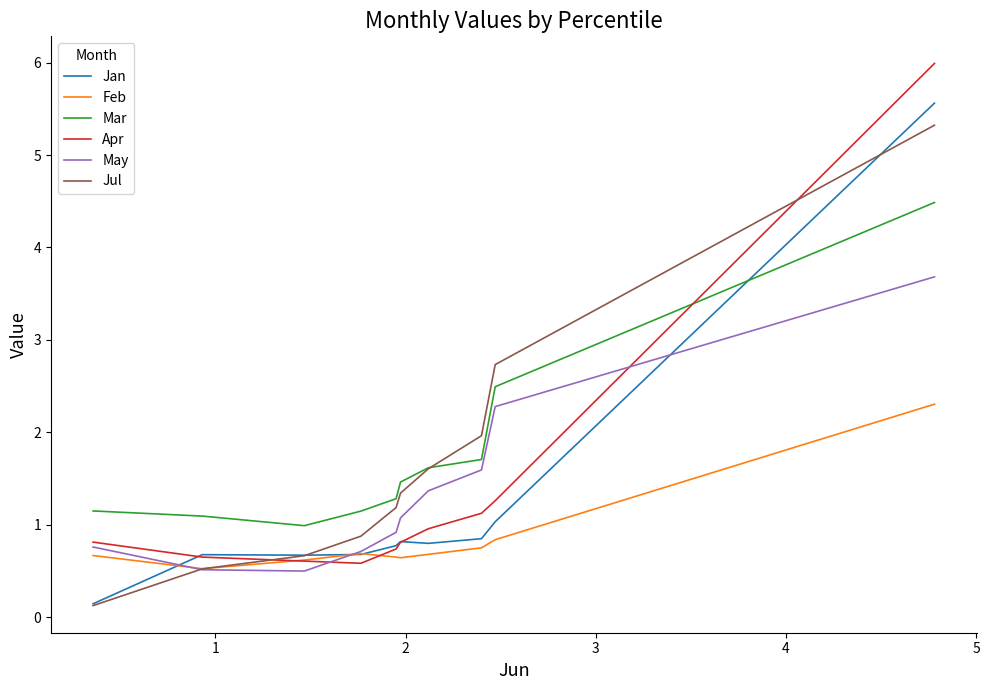

Which series has the largest total across all categories?

Mar